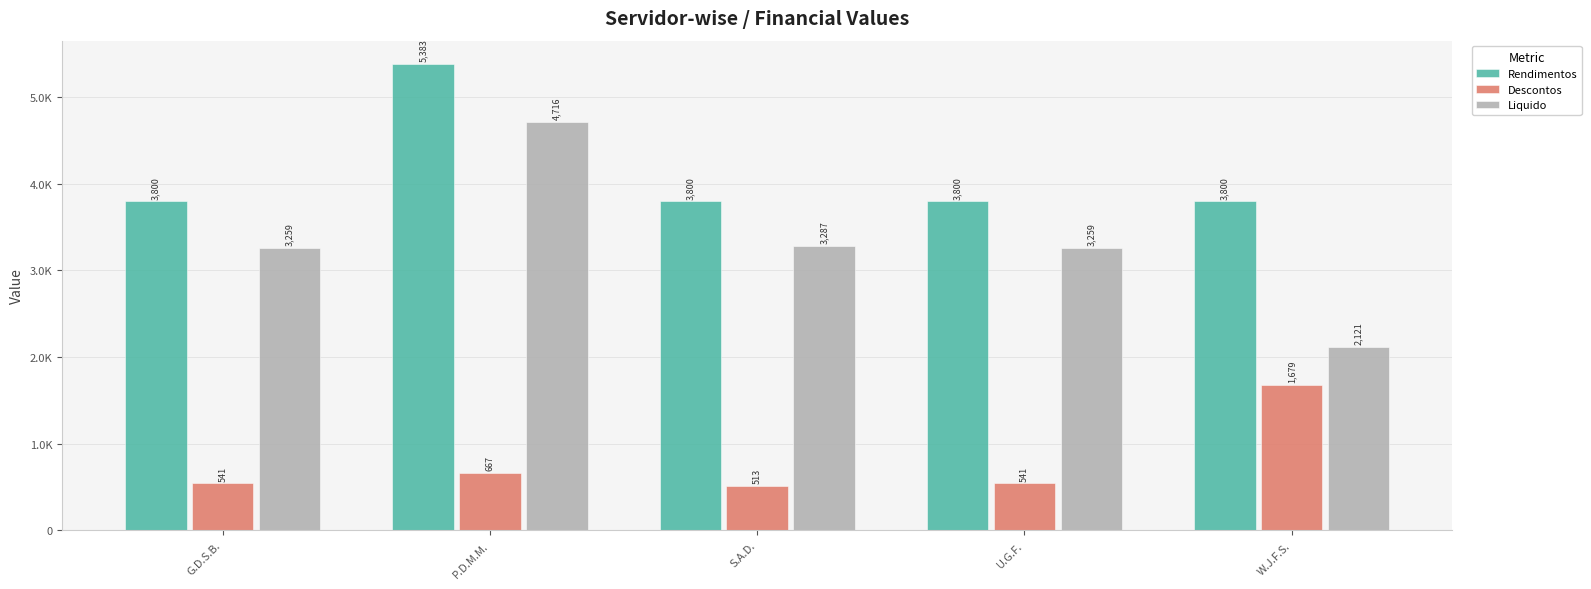

Does the chart contain any negative values?

No